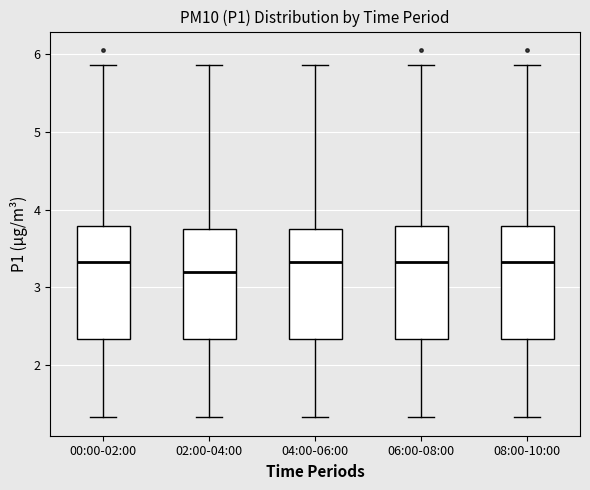

Reading left to right, read every box against the y-axis: the position of its median line, the range the box covers, and the ends of its whiskers. The values are not printed on the chart, so give them approximately, as read against the axis.

00:00-02:00: median 3.3, box 2.3 to 3.8, whiskers 1.3 to 5.9
02:00-04:00: median 3.2, box 2.3 to 3.8, whiskers 1.3 to 5.9
04:00-06:00: median 3.3, box 2.3 to 3.8, whiskers 1.3 to 5.9
06:00-08:00: median 3.3, box 2.3 to 3.8, whiskers 1.3 to 5.9
08:00-10:00: median 3.3, box 2.3 to 3.8, whiskers 1.3 to 5.9